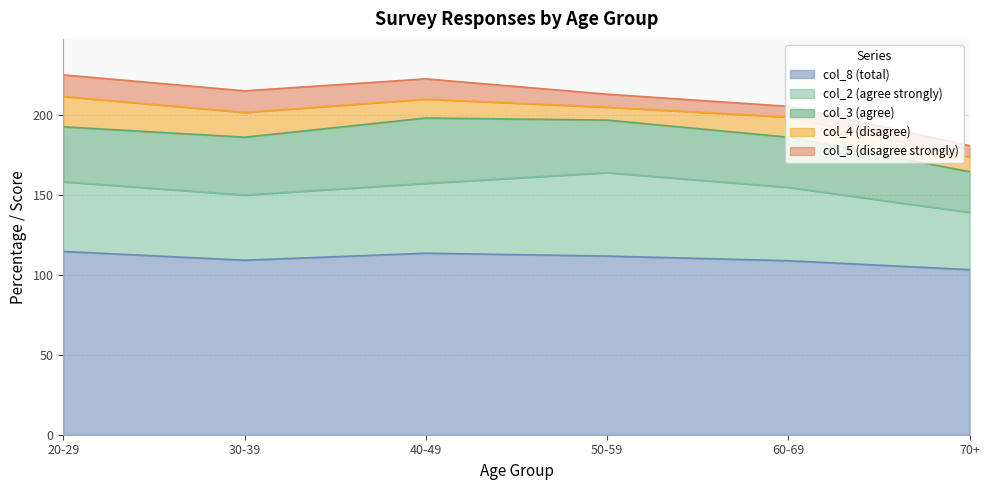

What is the minimum value shown in the chart?

6.7